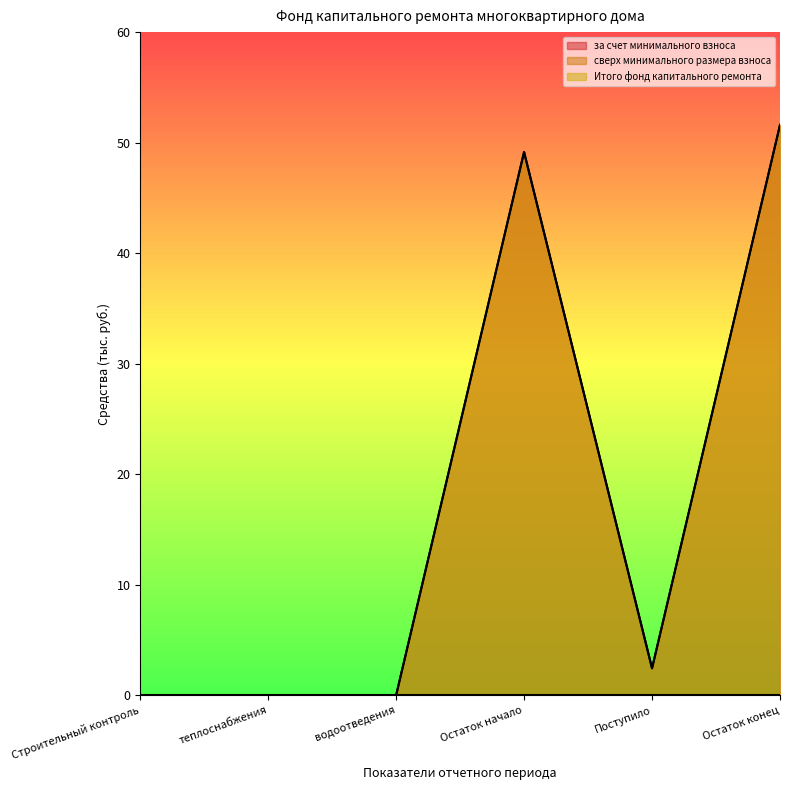

At which category does за счет минимального взноса reach its first local valley?

Поступило